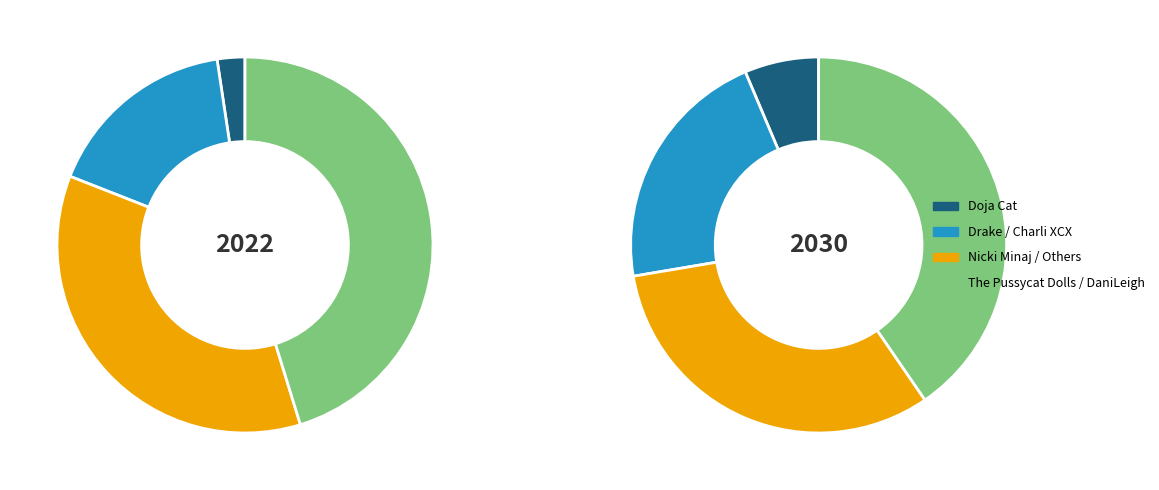

What is the smallest slice in the pie chart?

Doja Cat